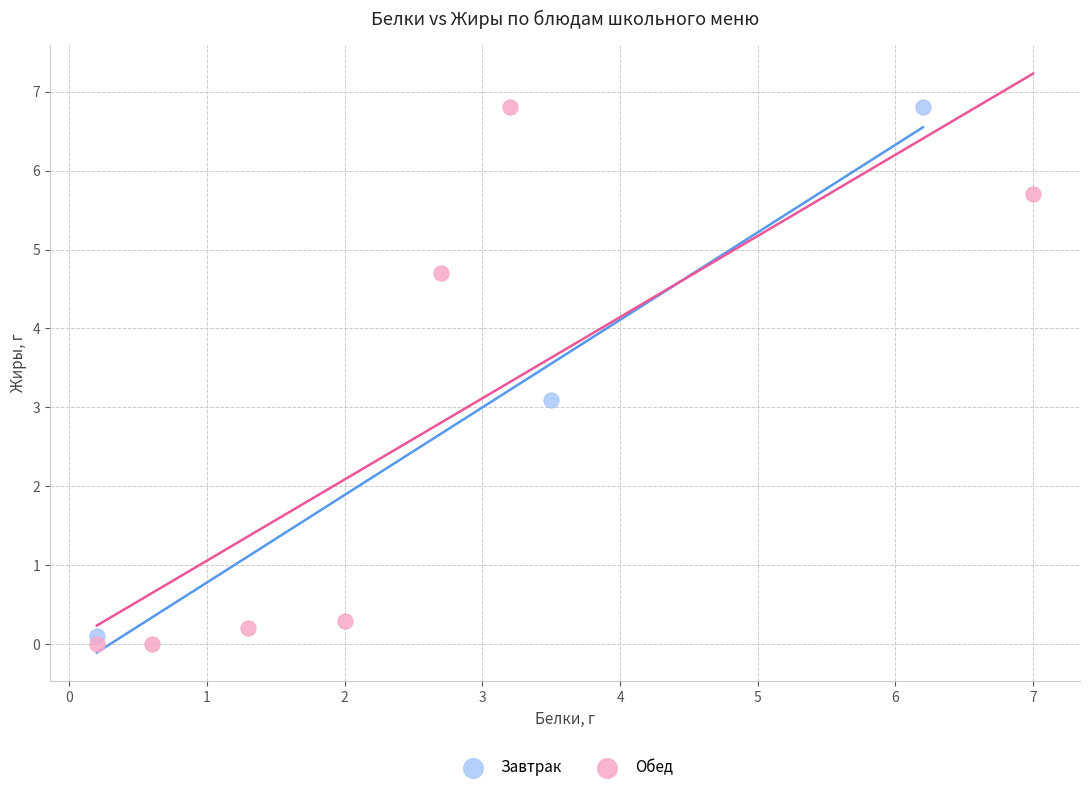

What are all the series names shown in the legend?

Завтрак, Обед